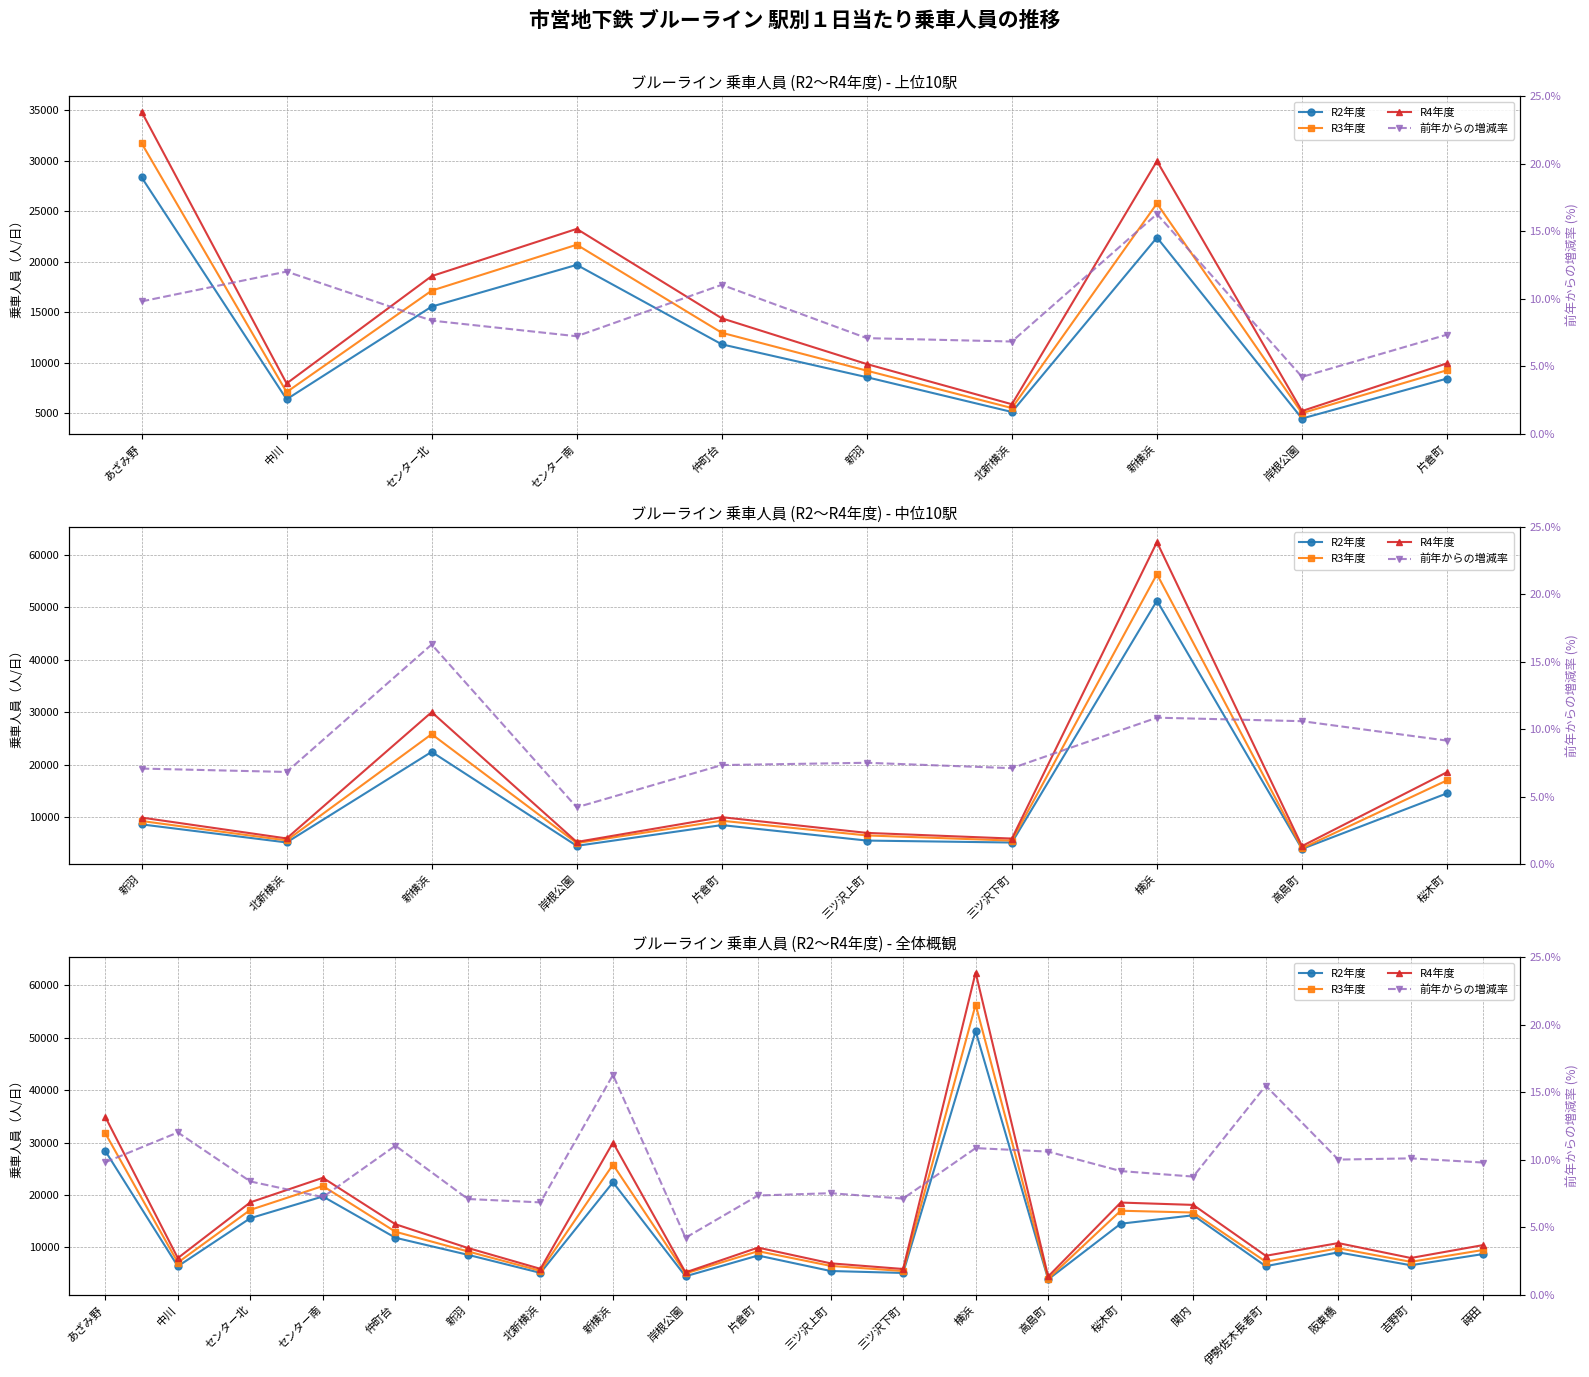

In R3年度, how many points are lower than both neighbors (excluding endpoints)?

7